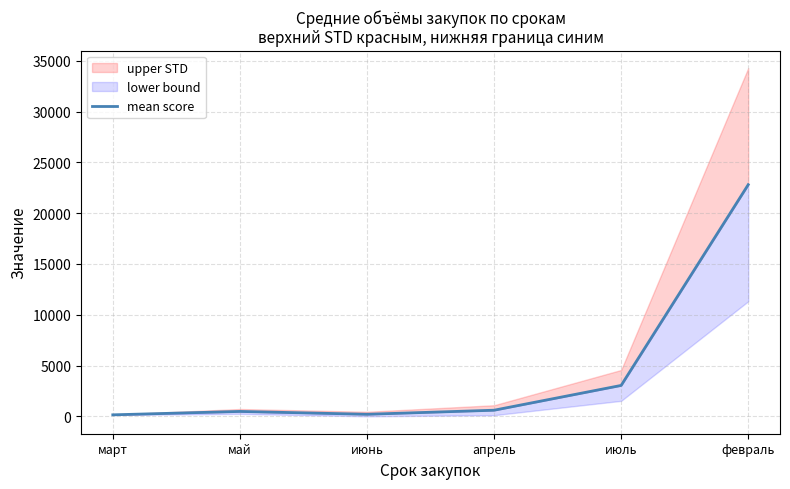

How many categories are shown in the chart?

6